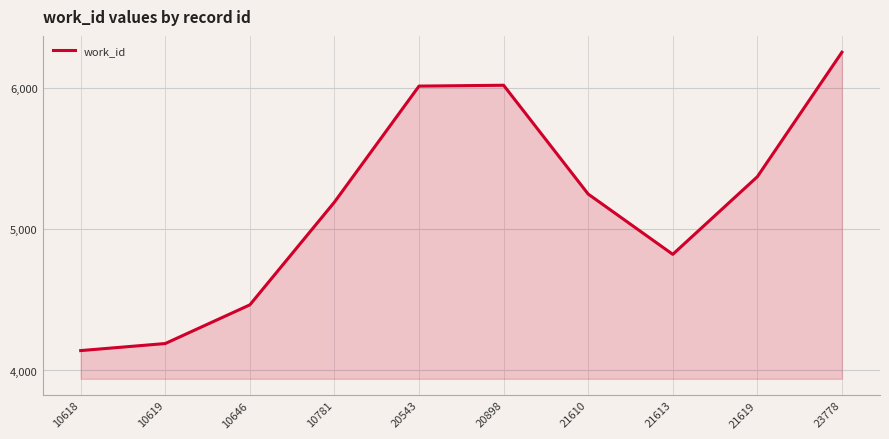

Which category has the highest value across all series?

23778